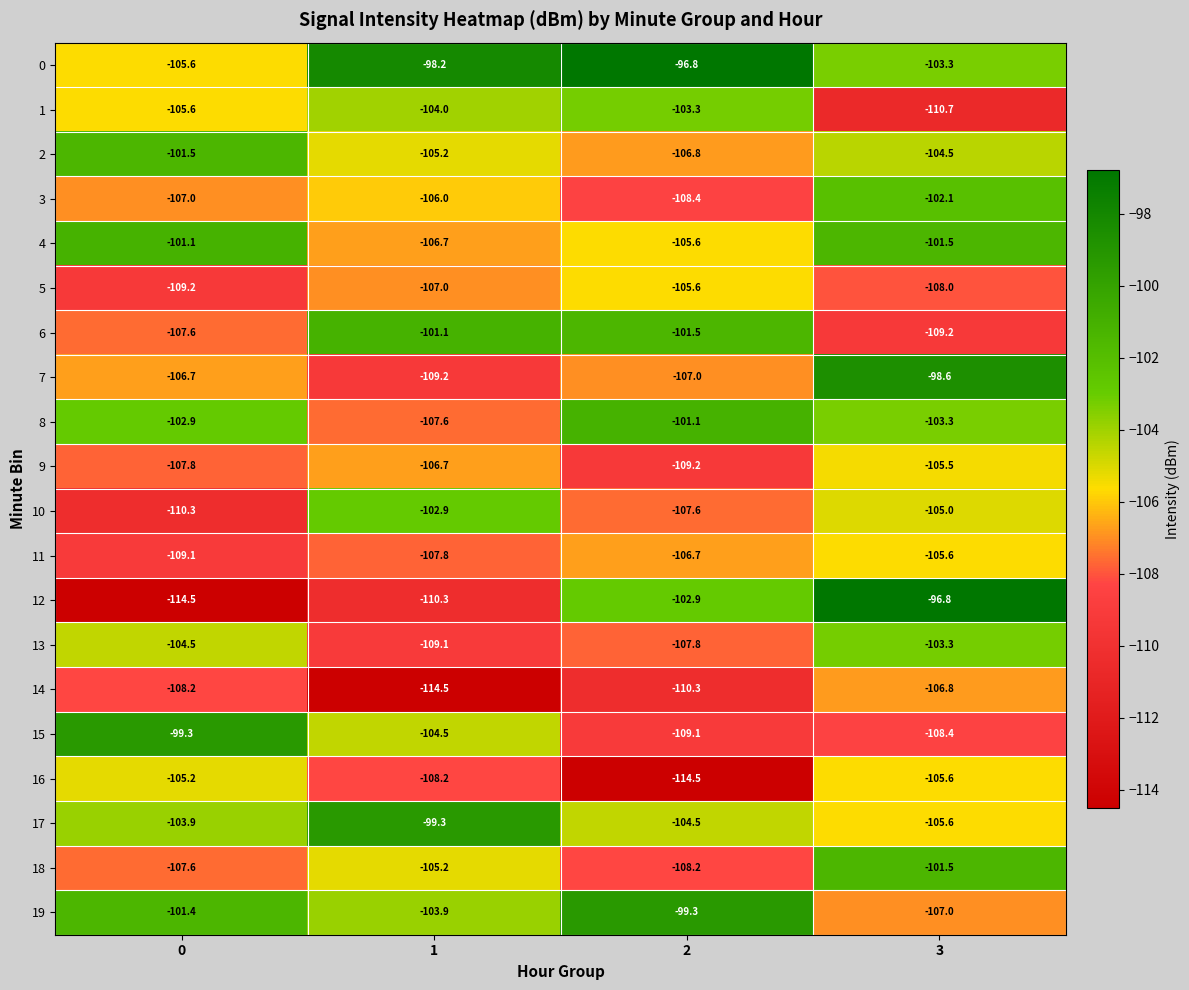

At which category is the sum across all series the highest?

3